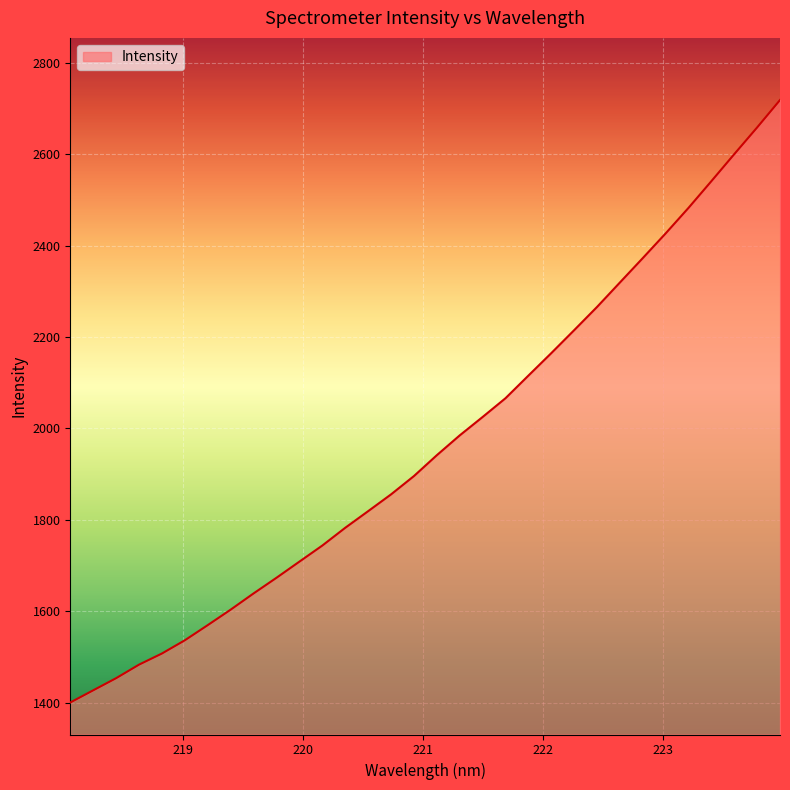

What is the difference between the maximum and minimum values?

1317.8